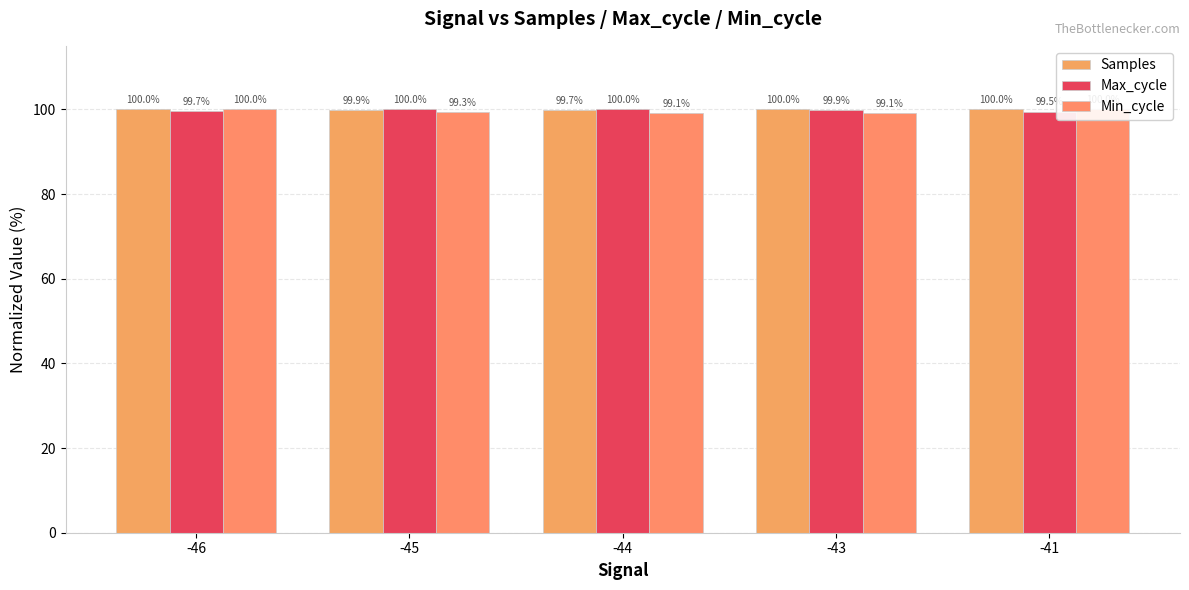

What is the smallest value displayed?

99.1